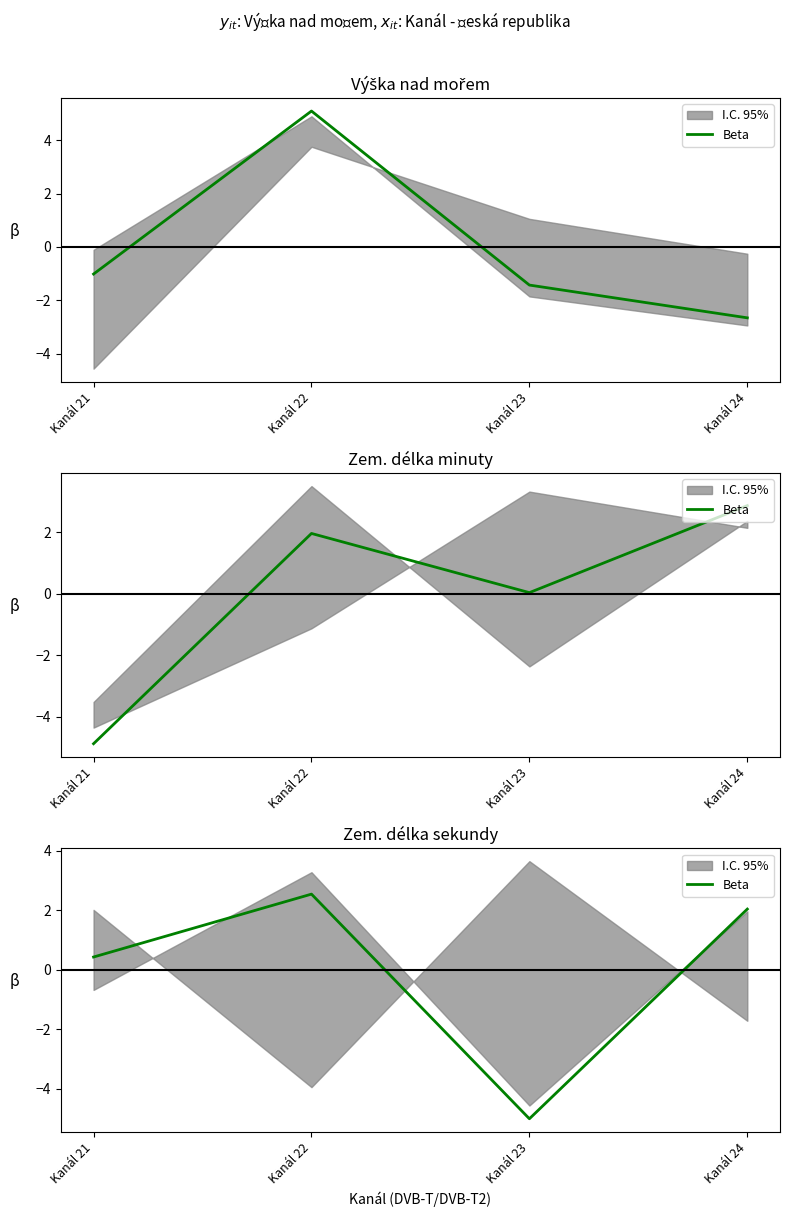

What is the change in value from Kanál 21 to Kanál 24?

+1.6